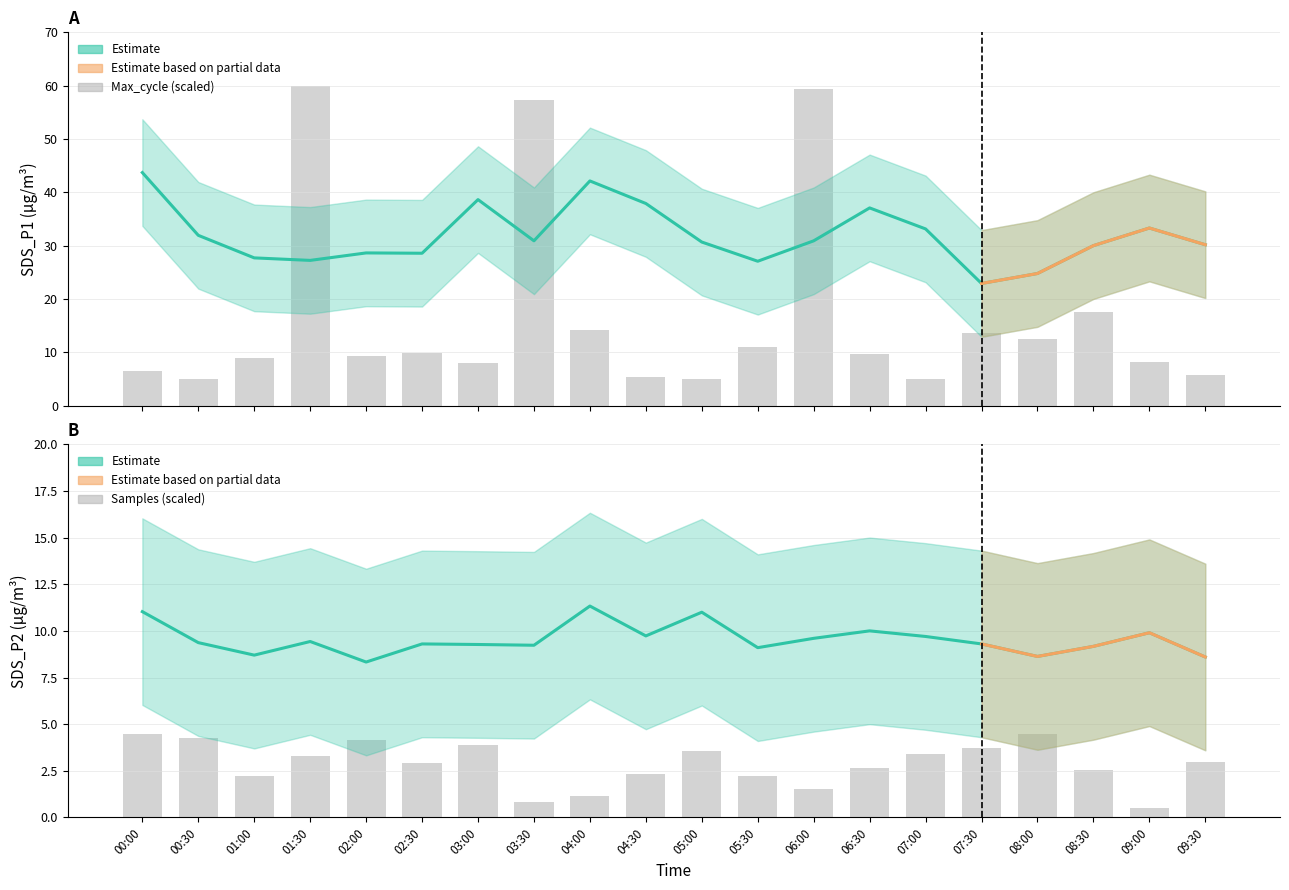

What is the spread (max minus min) of values at 00:30?

27.6